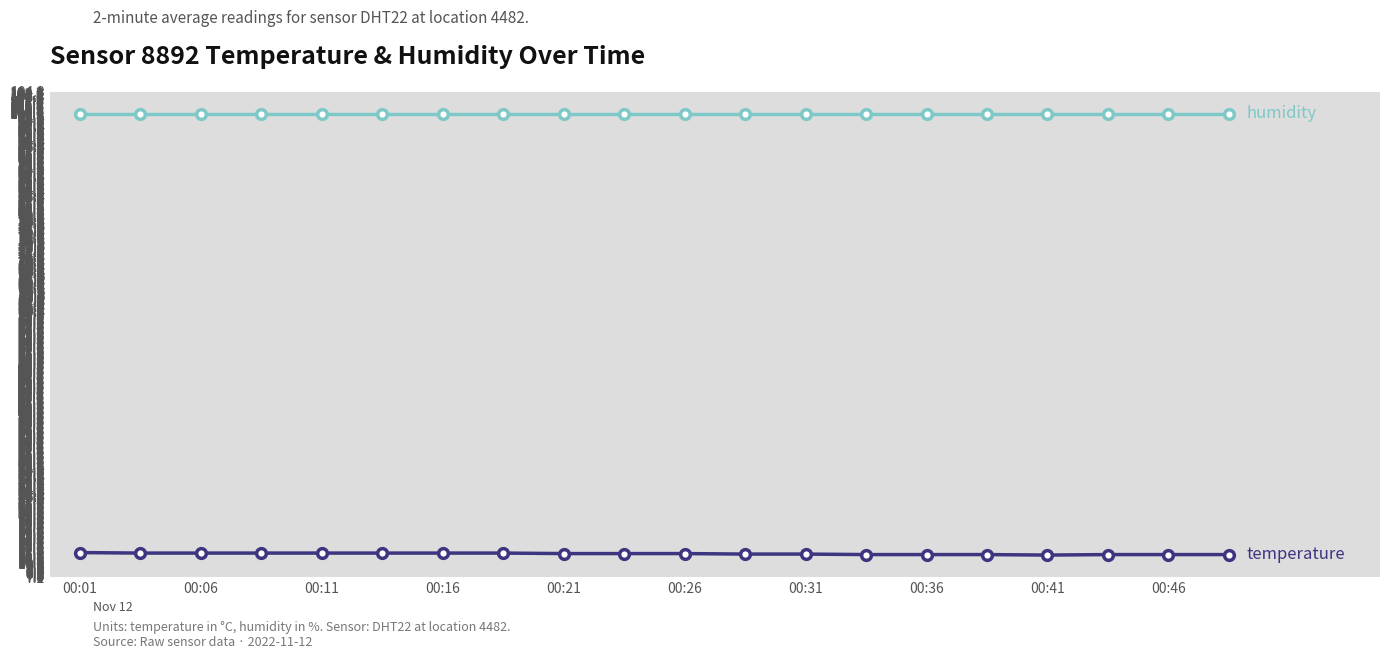

What is the maximum value shown in the chart?

99.9